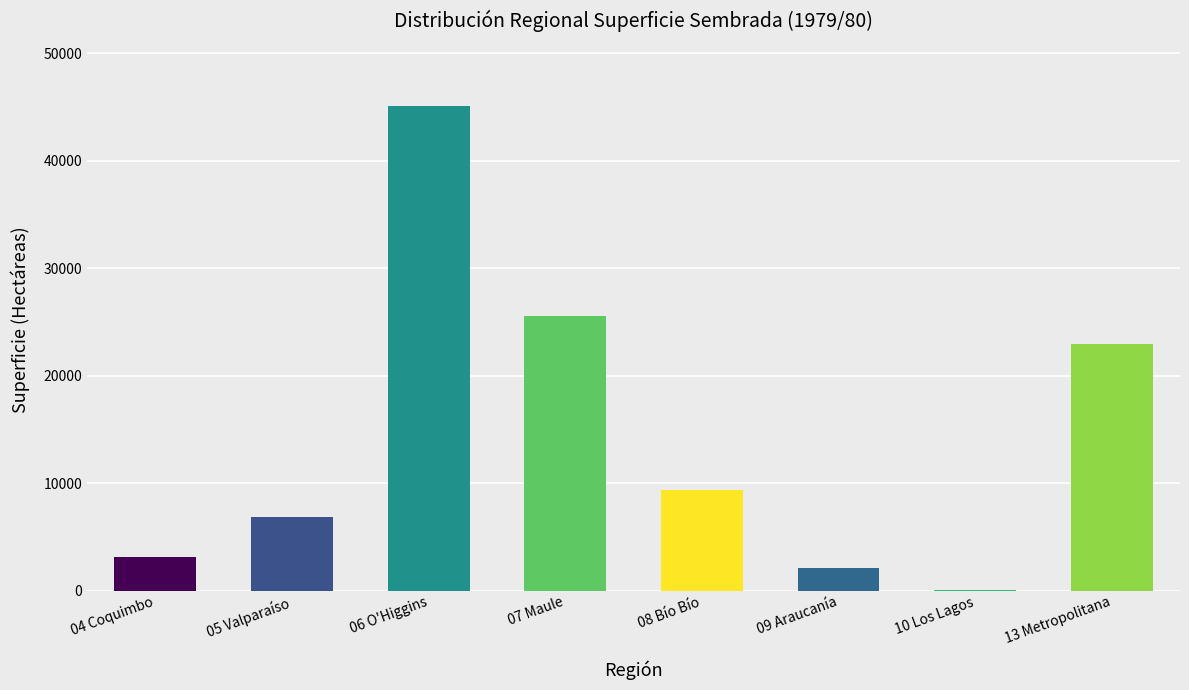

The value at 08 Bío Bío is 9400. True or false?

True